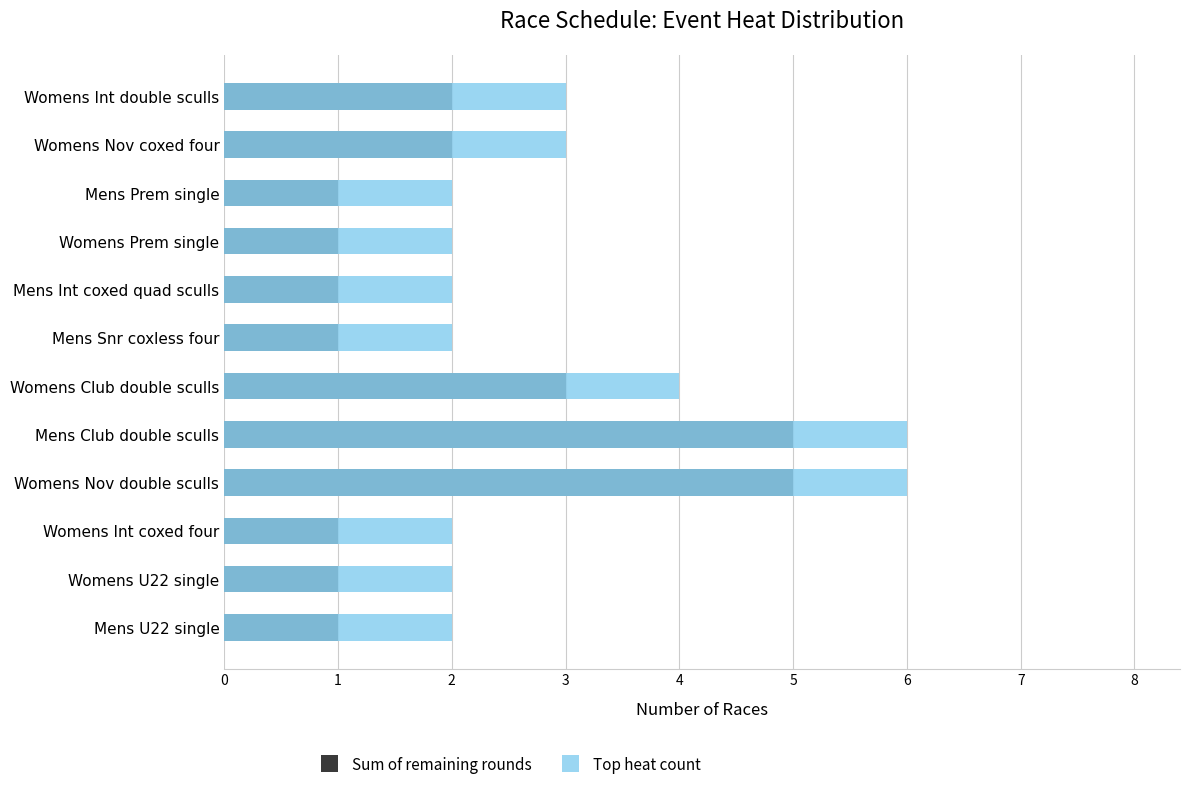

How many bars are there in each group?

2